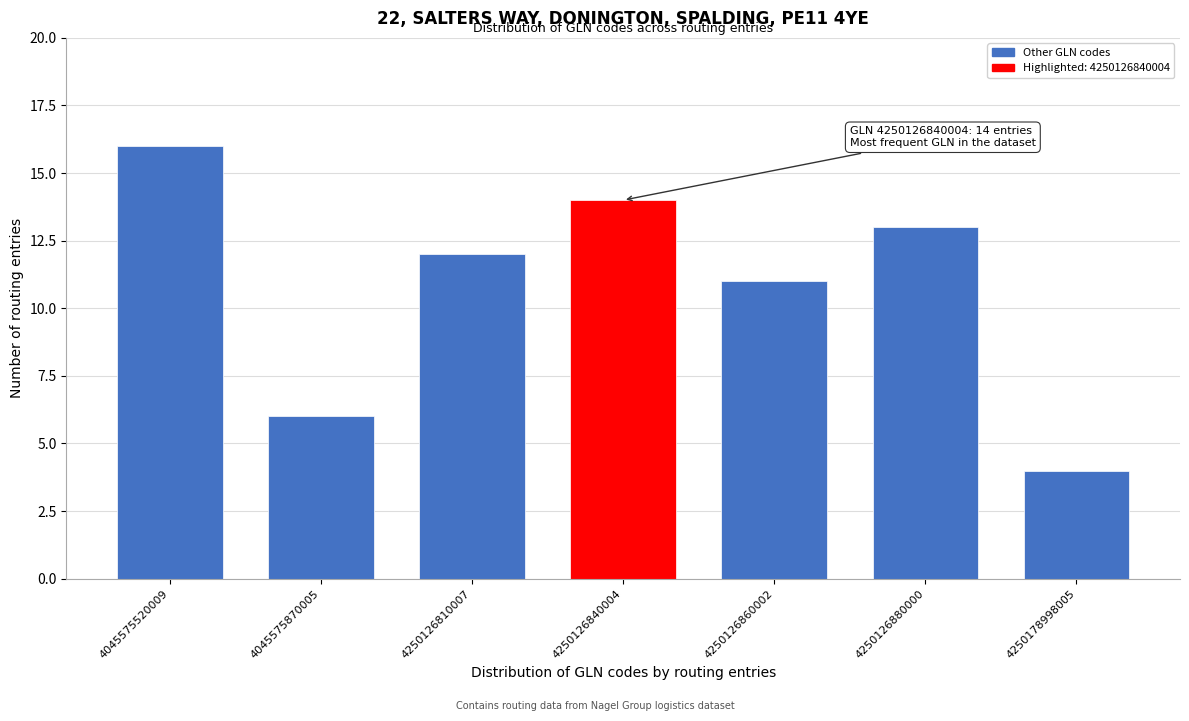

Reading left to right, extract all data points from this chart.

16	6	12	14	11	13	4